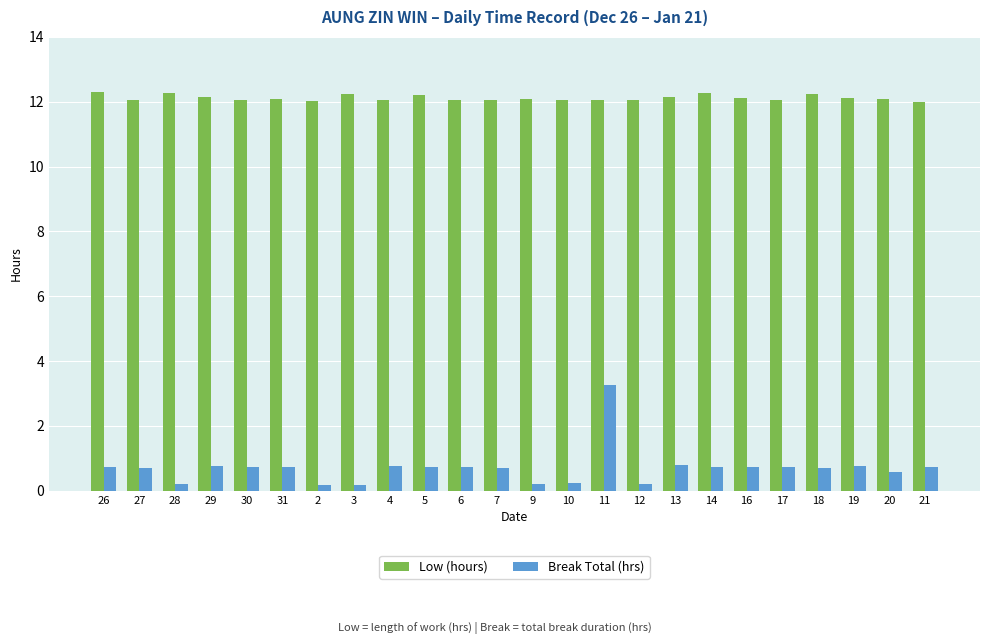

What is the average value of the Break Total (hrs) series?

0.7